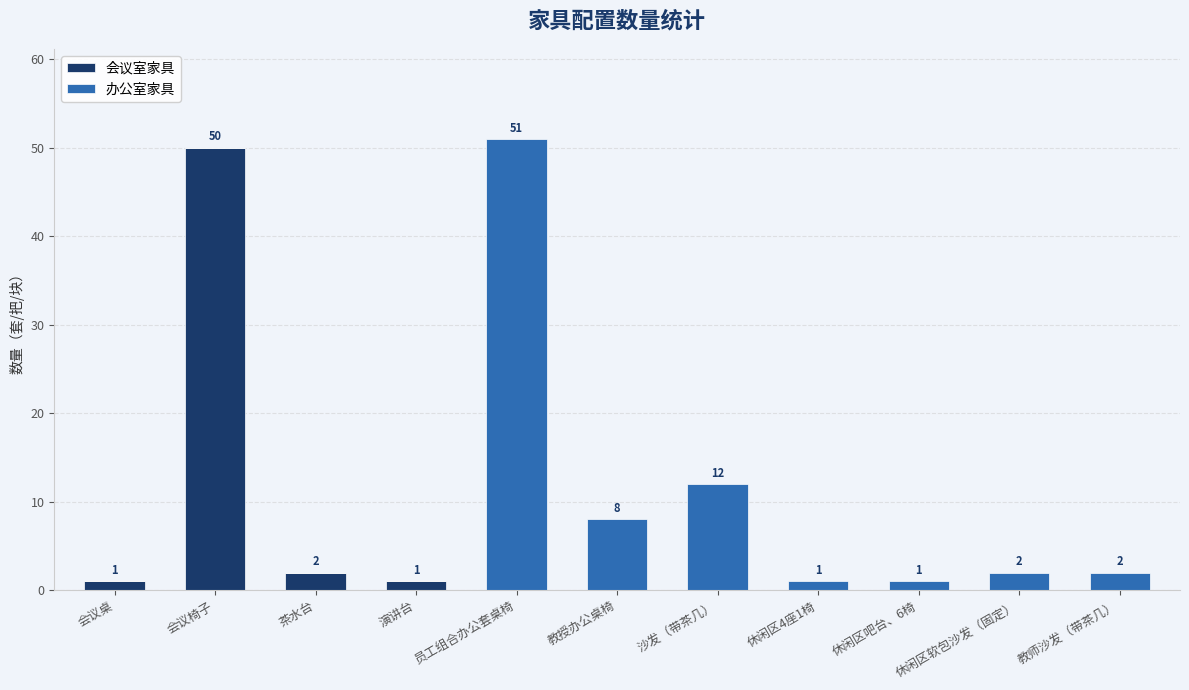

The value of 会议室家具 at 休闲区4座1椅 is 29. True or false?

False